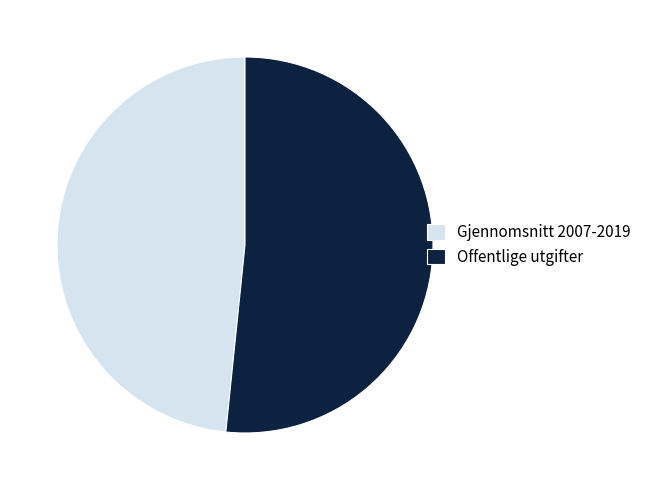

How many segments does this pie chart have?

2